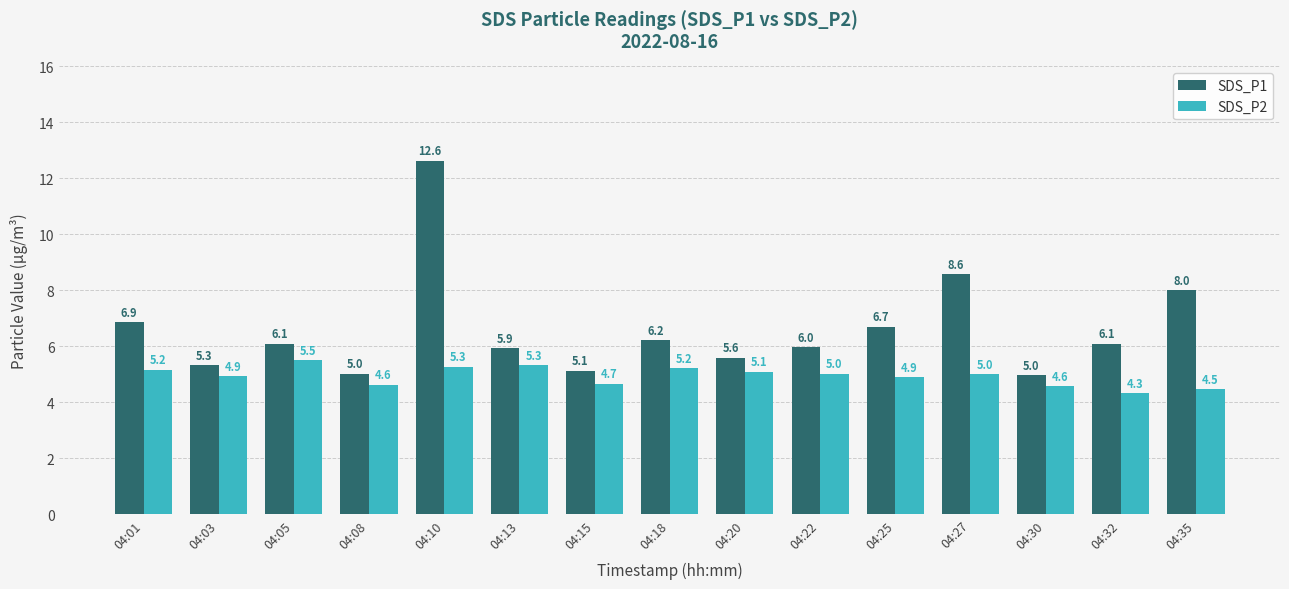

What are all the series names shown in the legend?

SDS_P1, SDS_P2